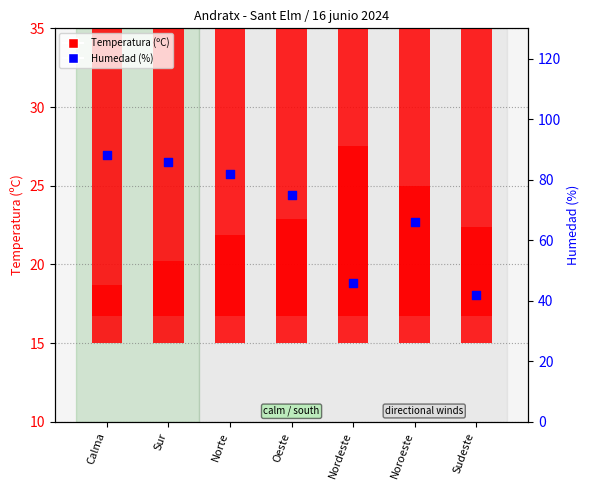

At how many categories does at least one series exceed 63?

5